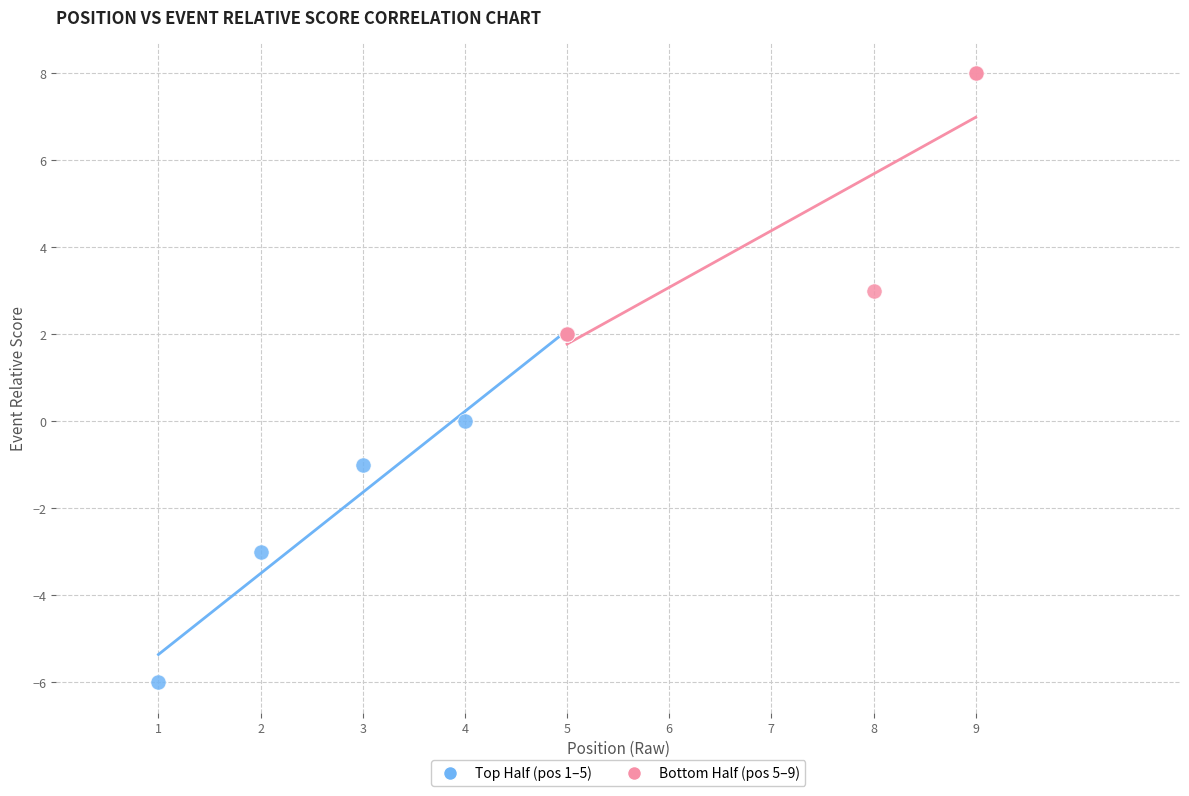

Which series reaches the minimum Y coordinate?

Top Half (pos 1–5)